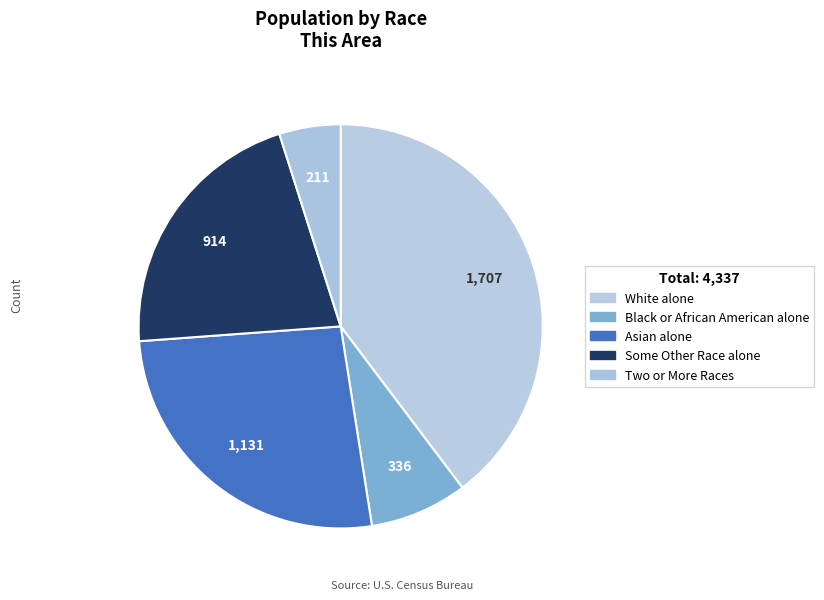

How many slices are in this pie chart?

5